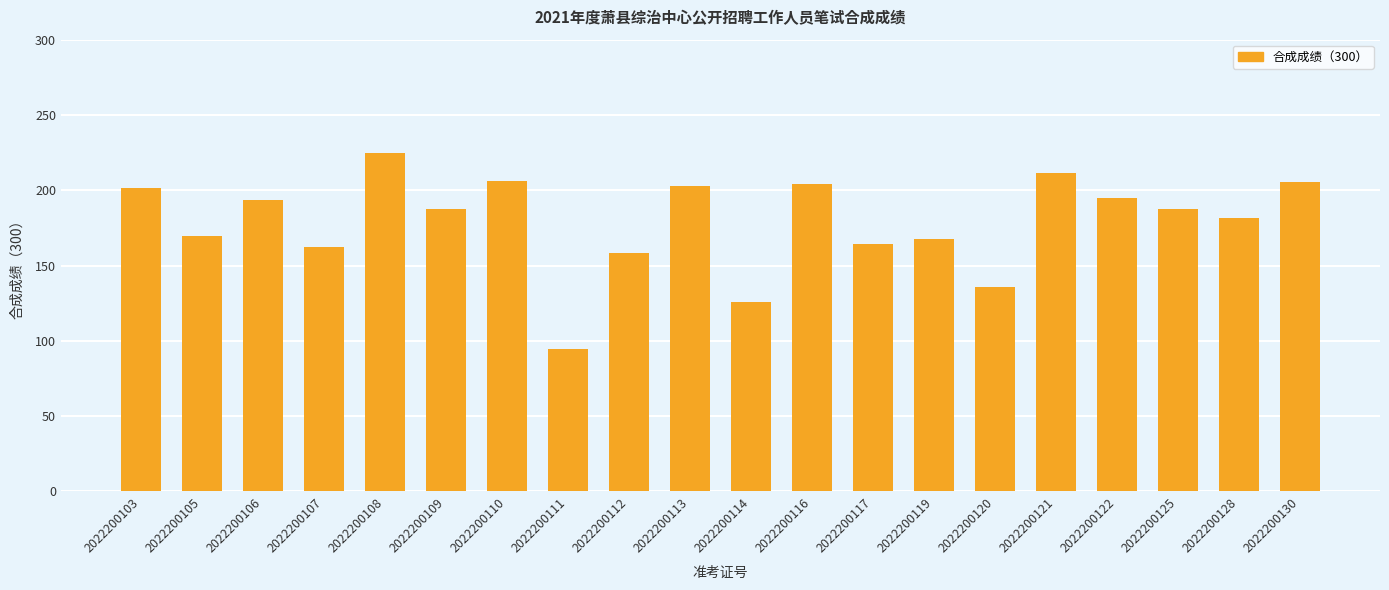

What is the value of the 1st bar from the left?

201.7